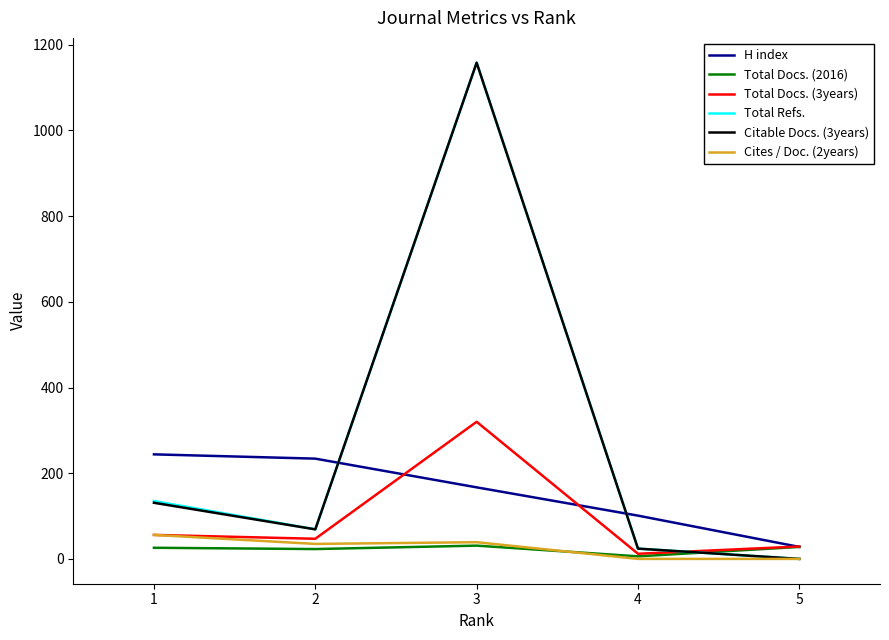

Is the value of Total Refs. at 3 greater than the value of Total Docs. (2016) at 5?

Yes